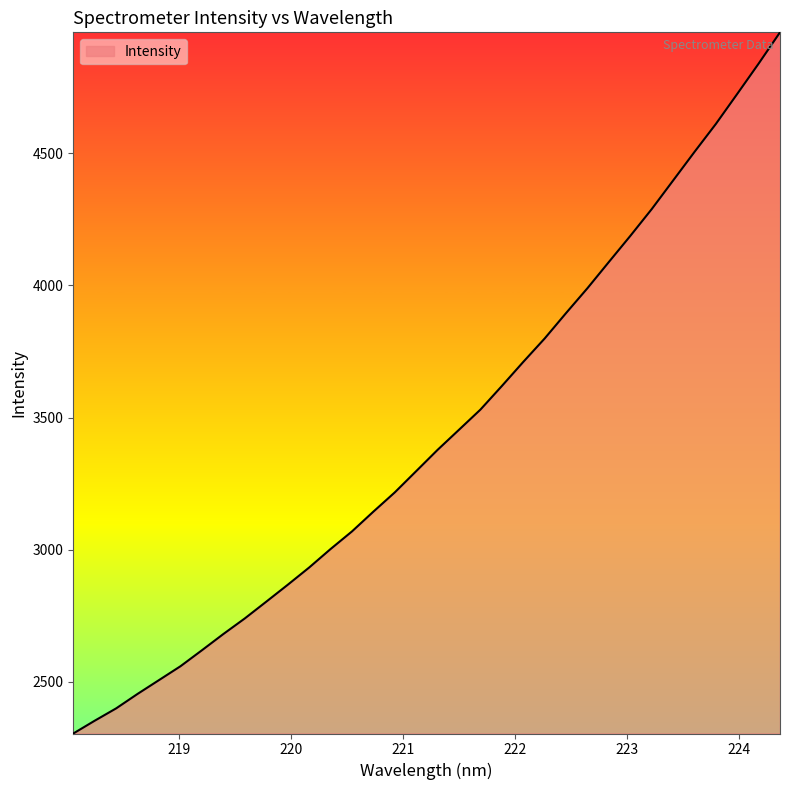

What is the greatest value displayed?

4958.0